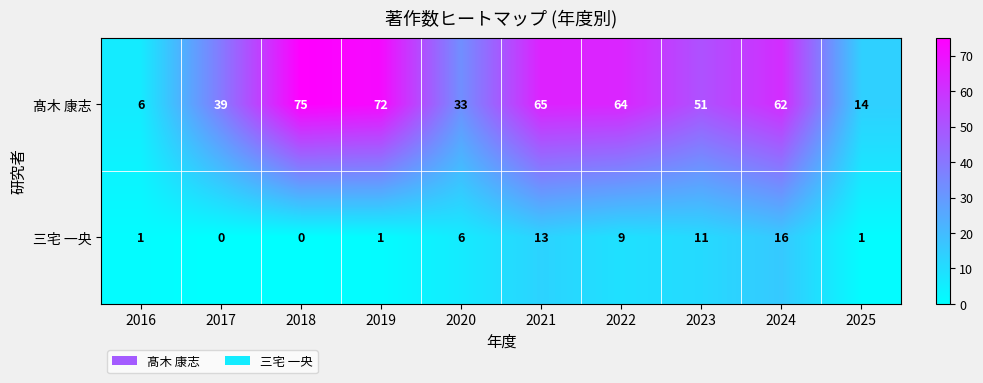

Rank the series at 2016 from highest to lowest value.

髙木 康志, 三宅 一央